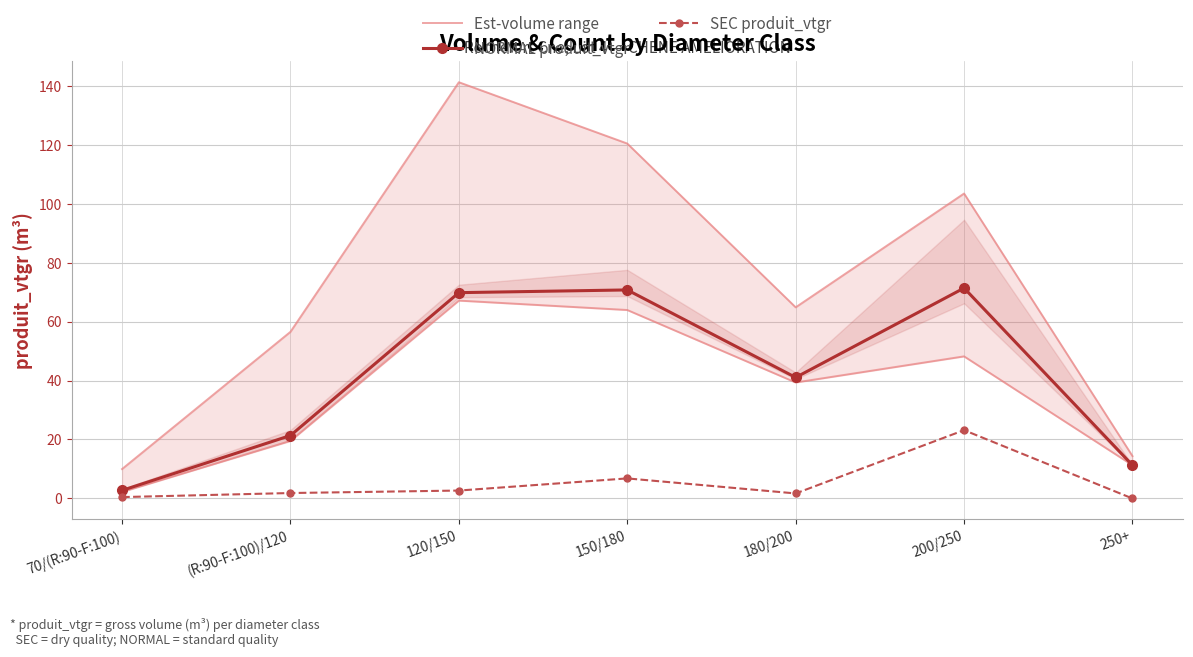

How many data points in Est-volume range are less than 64?

3